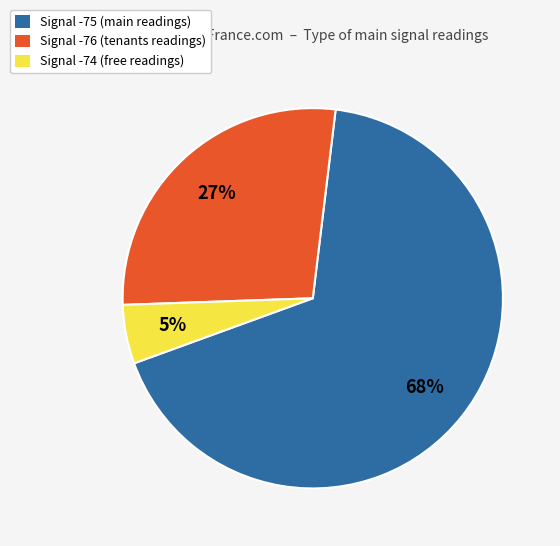

To the nearest percent, what is the difference between the Signal -74 (free readings) and Signal -75 (main readings) slice percentages?

63%